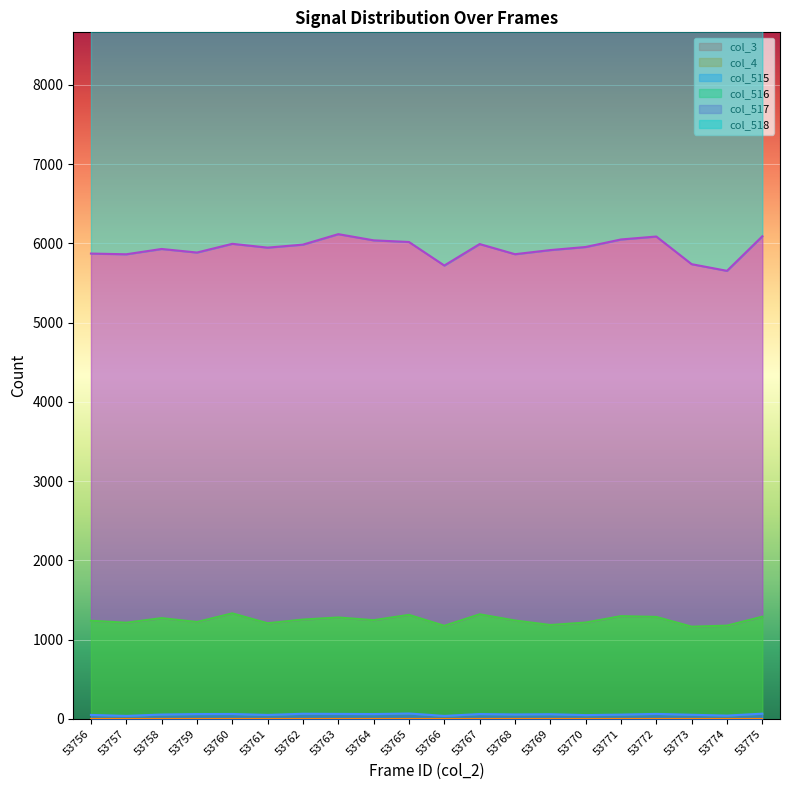

Which has a higher value, 53759 or 53758?

53759